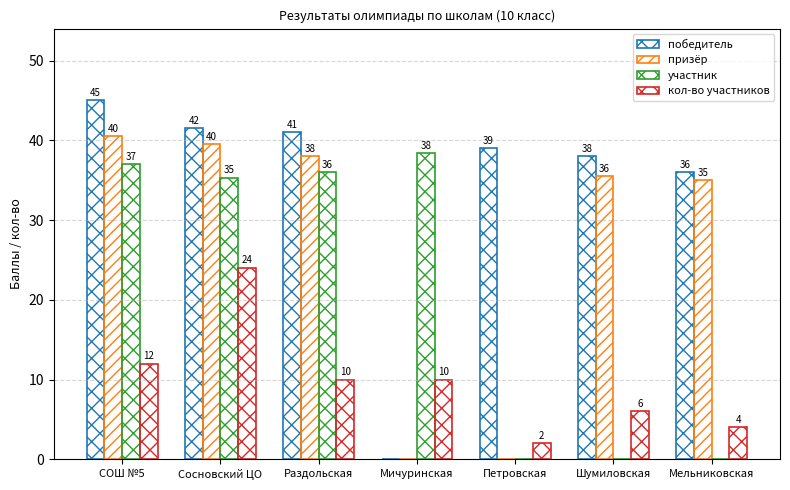

How many data points does each series have?

7